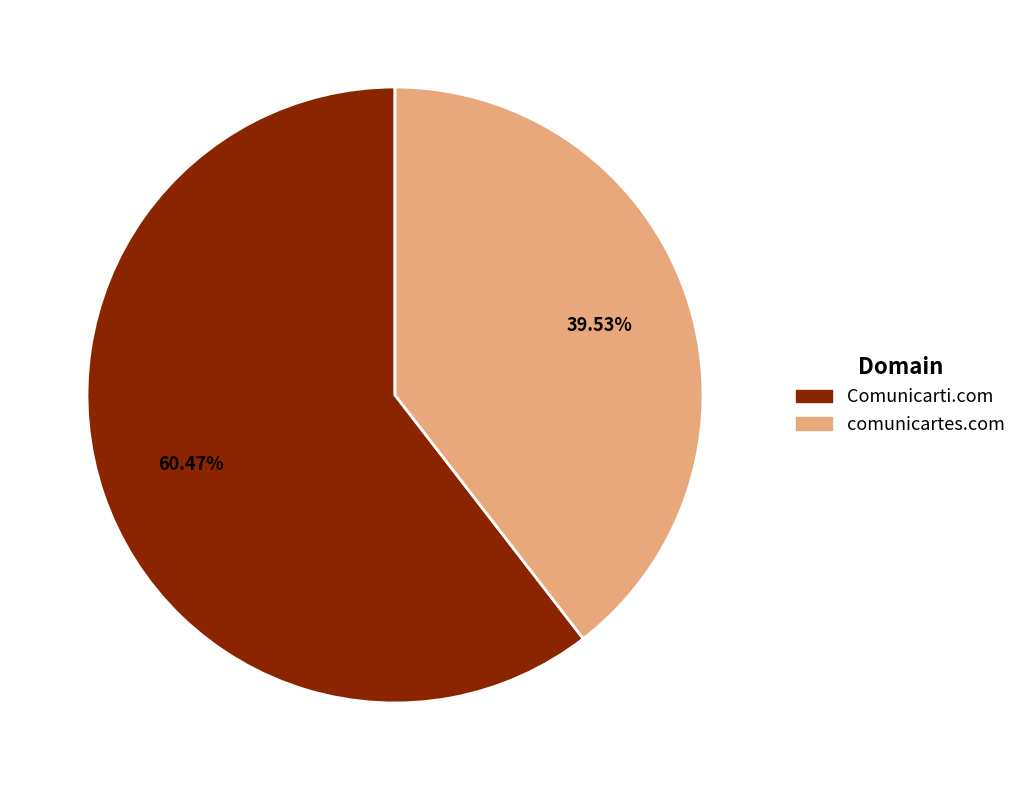

True or false: Comunicarti.com accounts for 55% of the total.

False